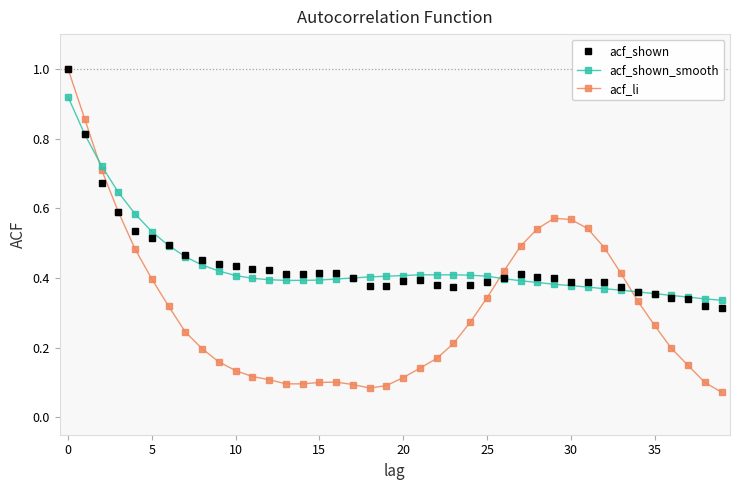

What is the highest value of the acf_li series?

1.0